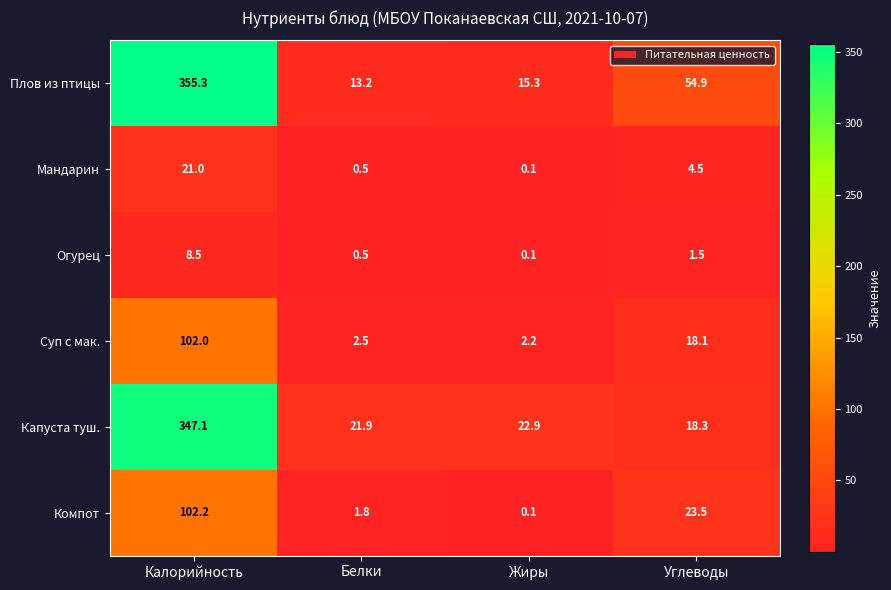

List the labels in order of Огурец value, largest first.

Калорийность, Углеводы, Белки, Жиры